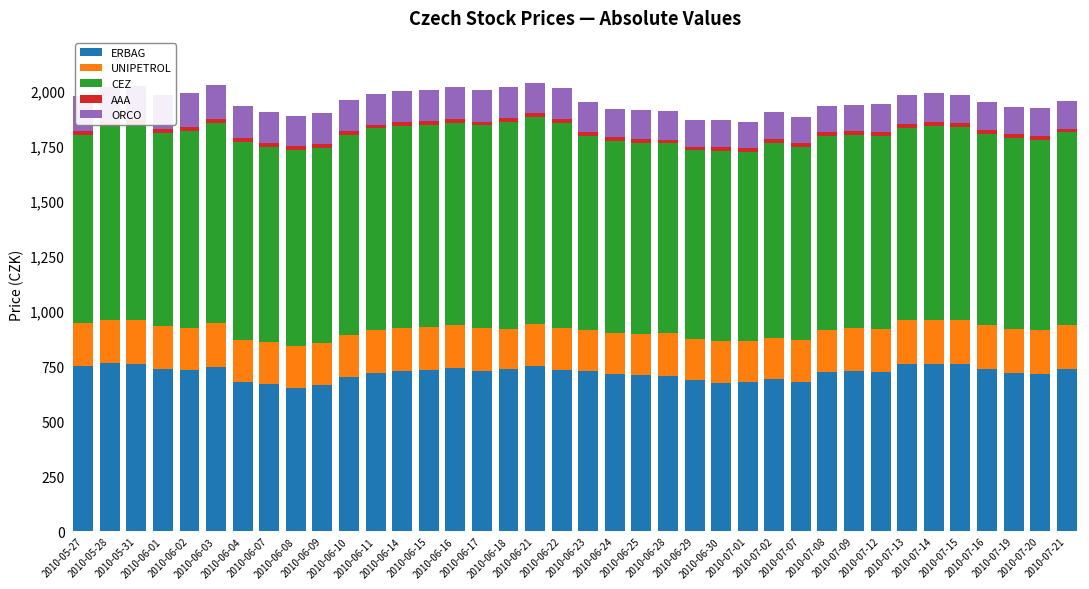

Between 2010-06-01 and 2010-06-29, which series saw the biggest shift?

ERBAG